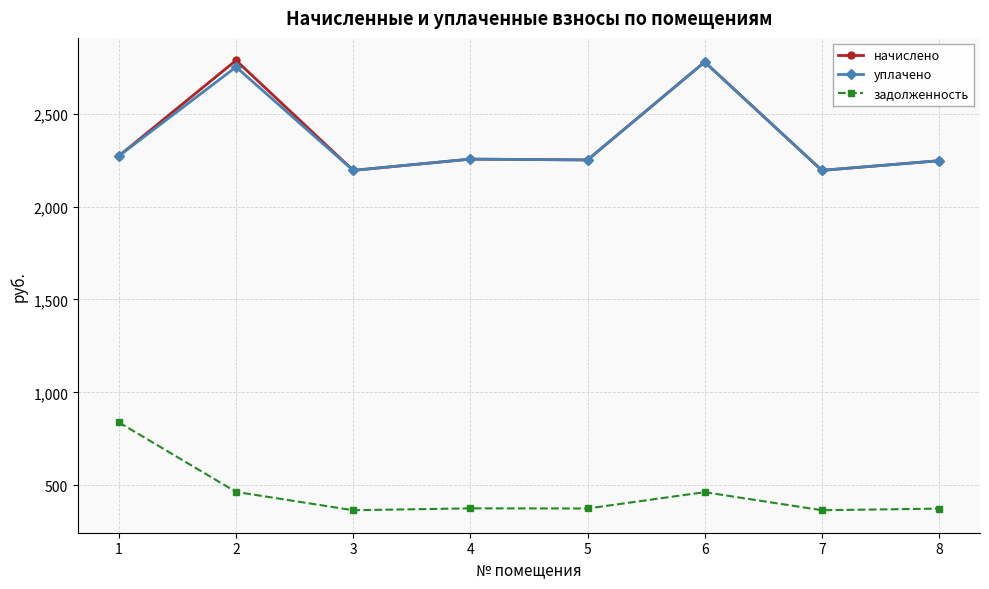

What is the difference between the задолженность values at 1 and 3?

472.9